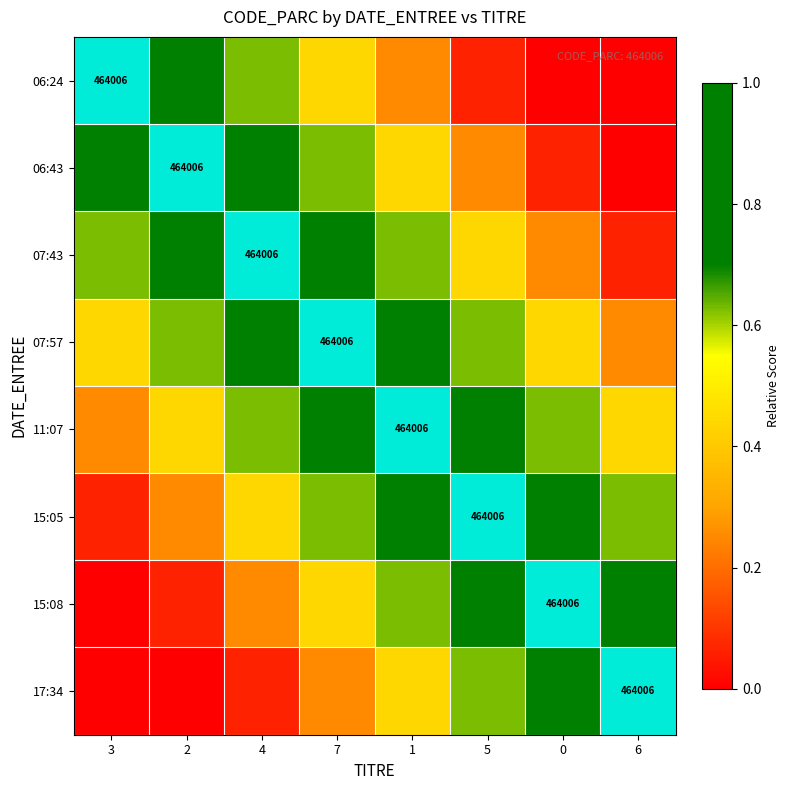

At which label does 17:34 reach its peak?

6